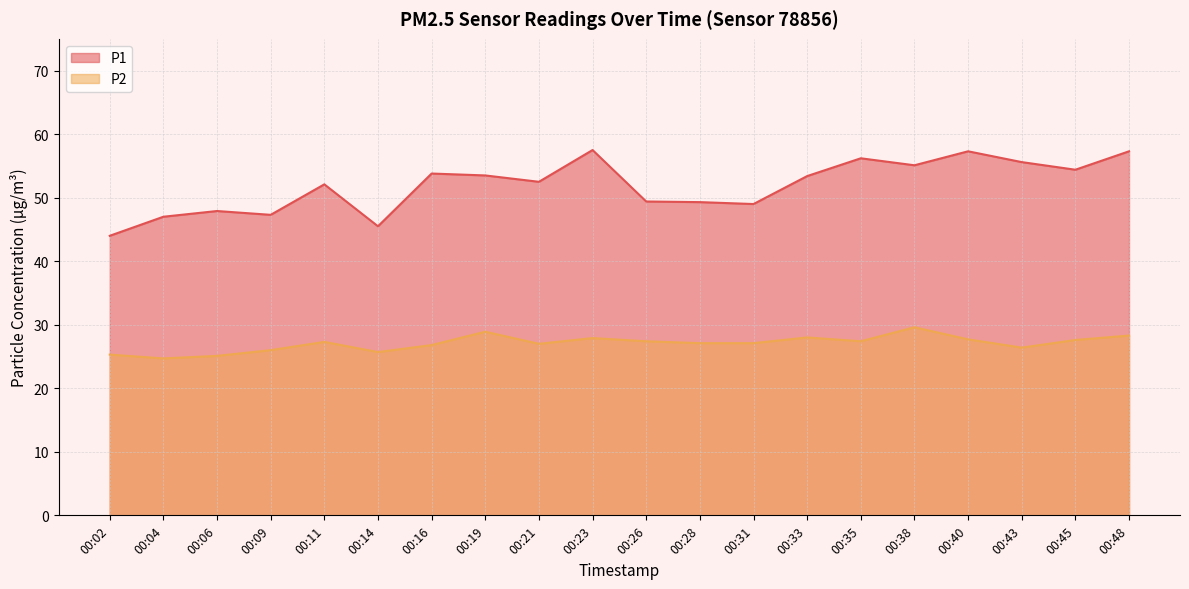

How many data points in P1 are above 53?

10